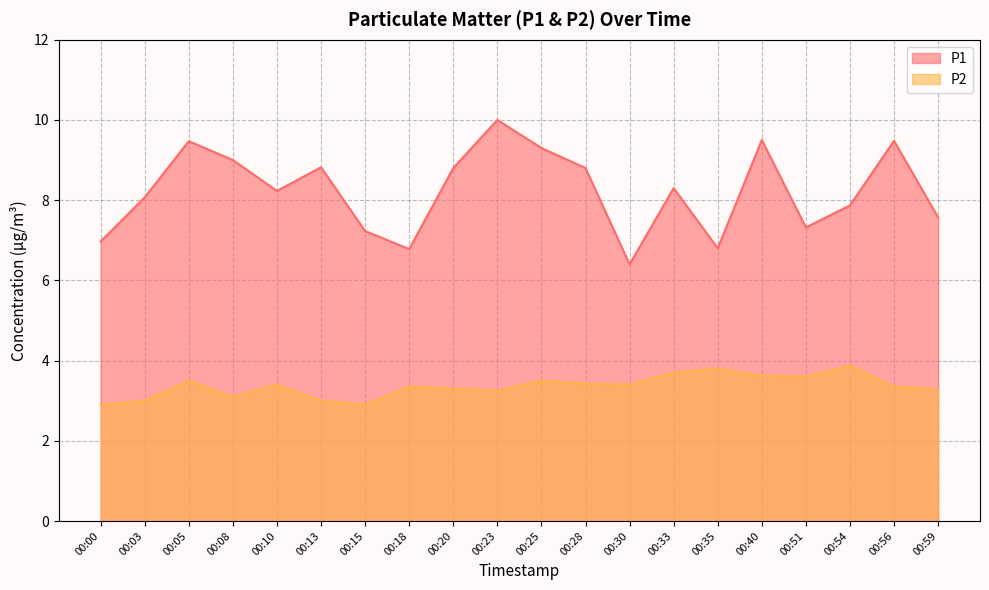

Where does the P2 series first go above 3?

00:05